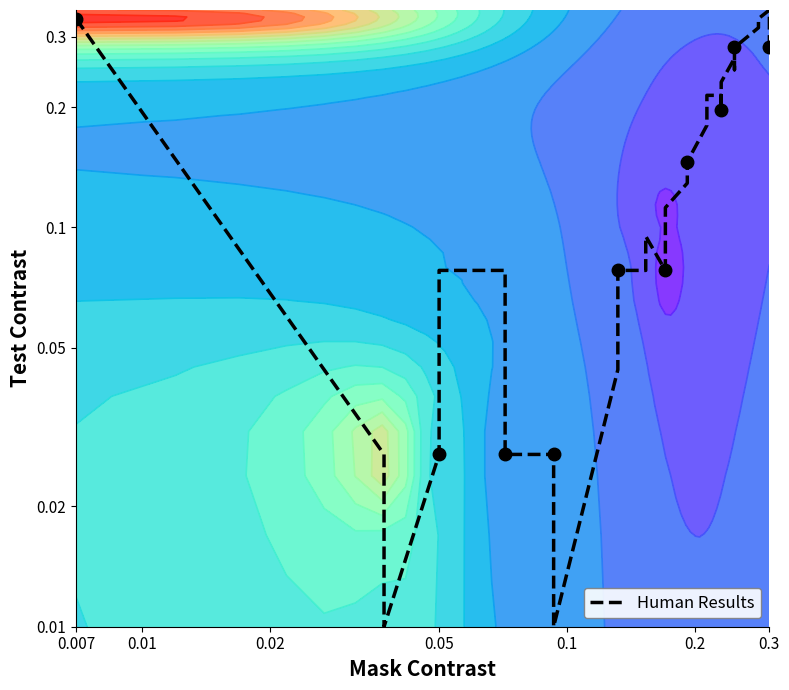

True or false: the data shows -0.3 at 0.3.

False